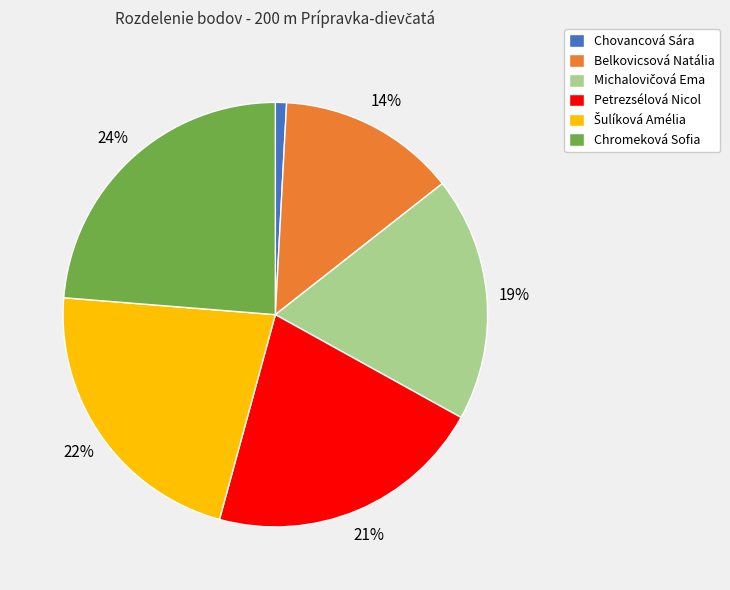

To the nearest percent, what portion does Petrezsélová Nicol represent?

21%